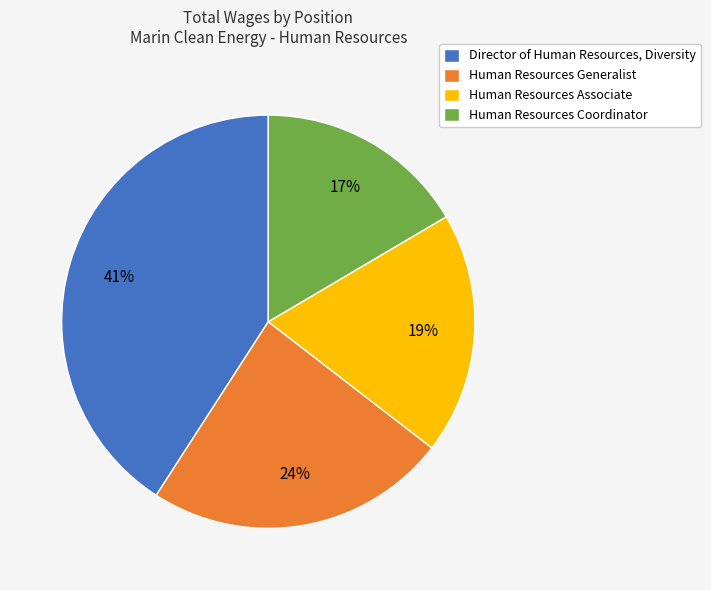

How many segments does this pie chart have?

4